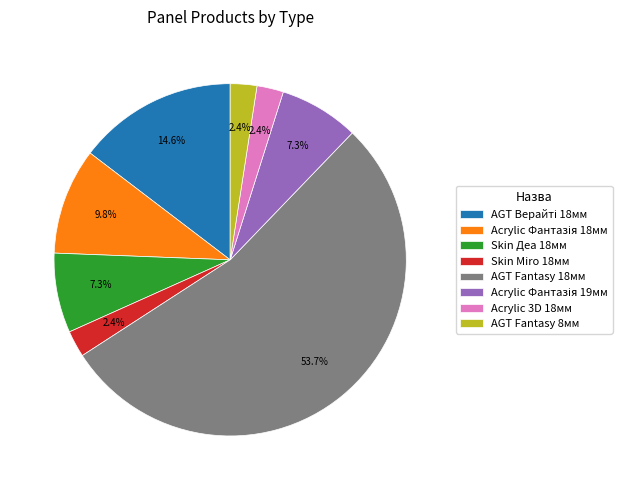

Which slice is the largest?

AGT Fantasy 18мм